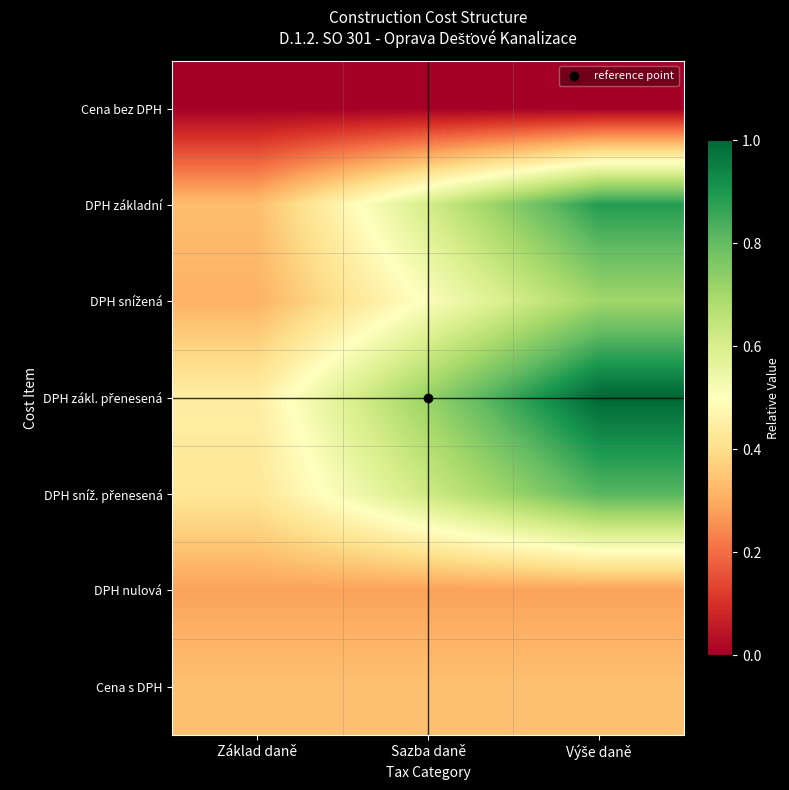

List the series in order of their peak value, highest first.

DPH zákl. přenesená, DPH základní, DPH sníž. přenesená, DPH snížená, Cena s DPH, DPH nulová, Cena bez DPH